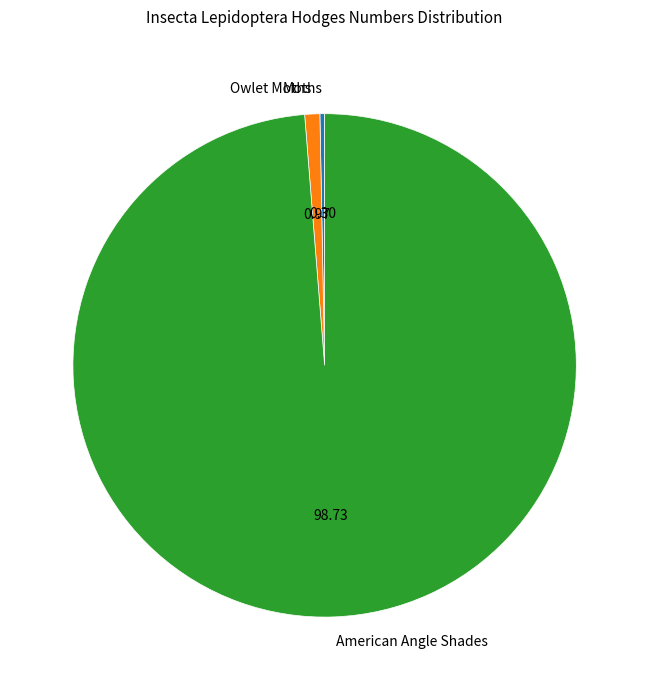

Rank the categories by value from lowest to highest.

Moths, Owlet Moths, American Angle Shades